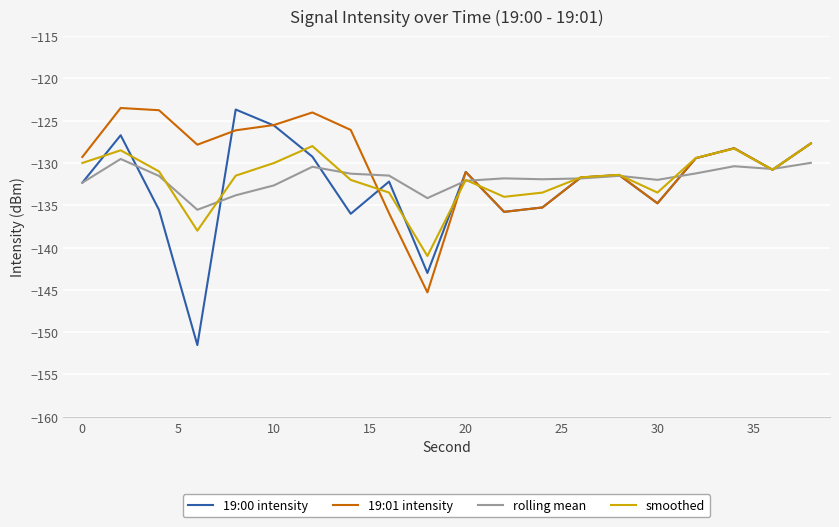

What is the highest value of the 19:01 intensity series?

-123.5